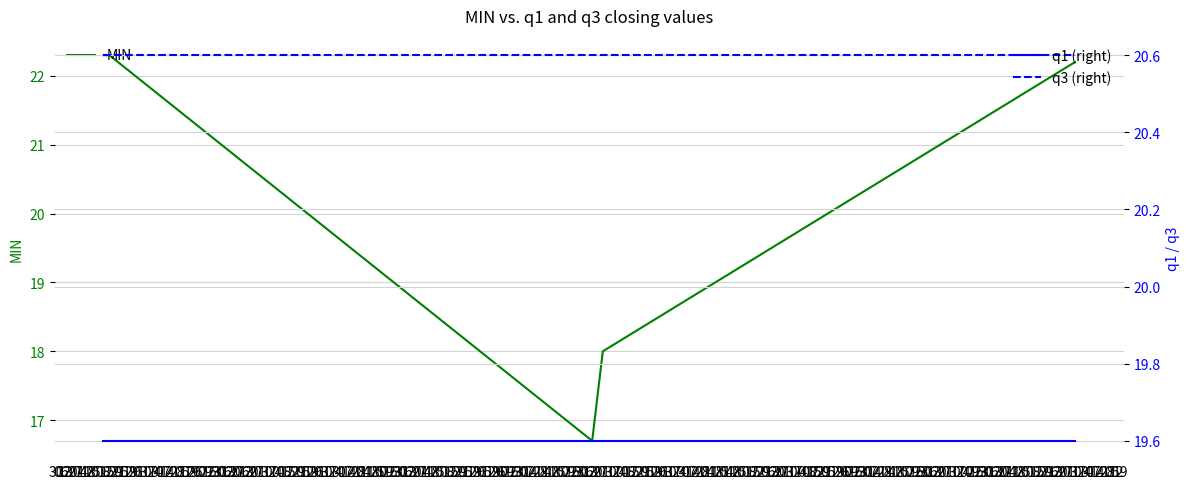

What is the minimum value for MIN?

16.7